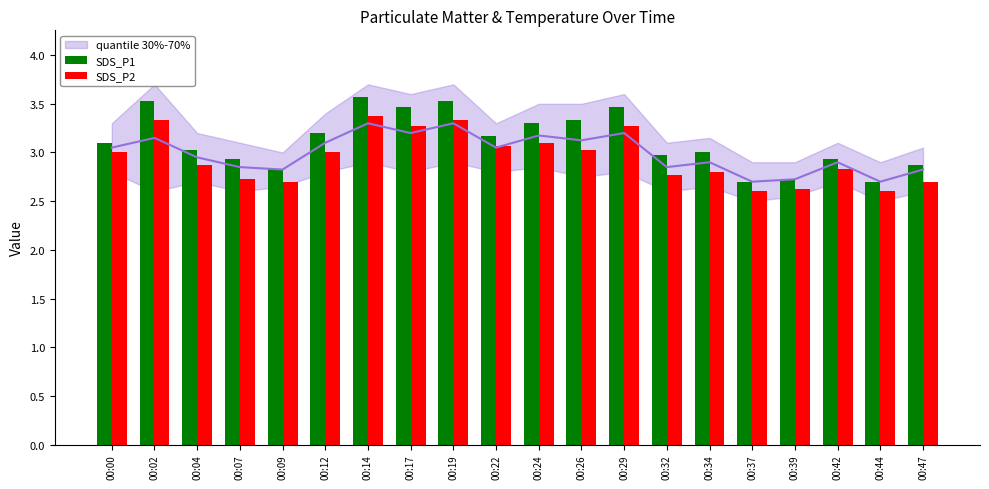

What are all the series names shown in the legend?

SDS_P1, SDS_P2